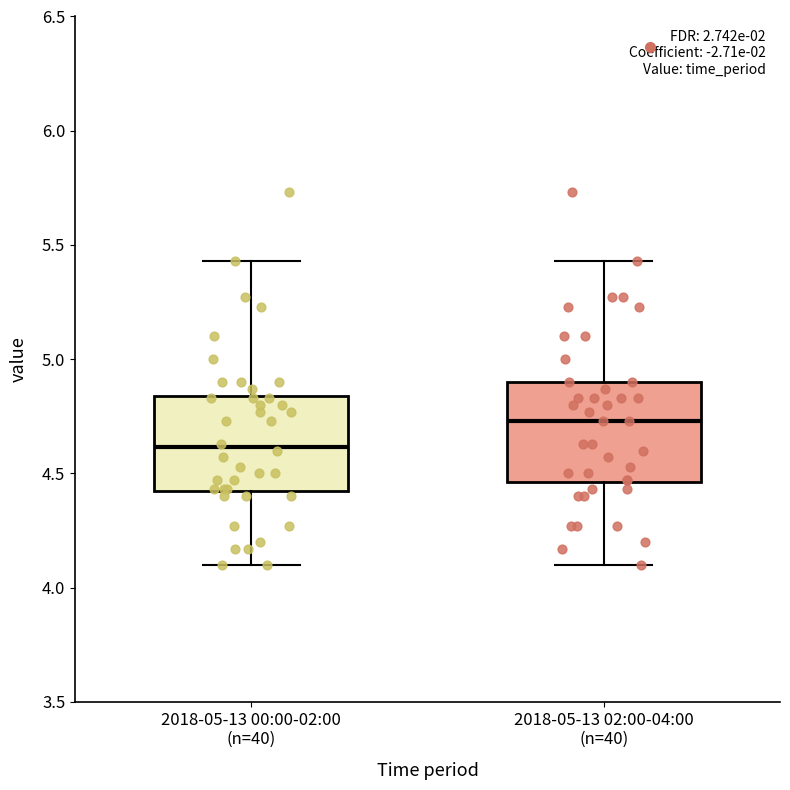

Reading left to right, transcribe this box plot: for each box, give where its median line is, the range the box spans, and where its two whiskers end, as read against the y-axis. The values are not printed on the chart, so give them approximately, as read against the axis.

2018-05-13 00:00-02:00 (n=40): median 4.60, box 4.40 to 4.85, whiskers 4.10 to 5.45
2018-05-13 02:00-04:00 (n=40): median 4.75, box 4.45 to 4.90, whiskers 4.10 to 5.45